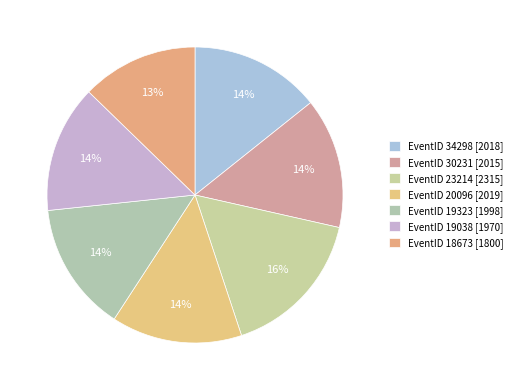

Count the number of slices in the pie.

7